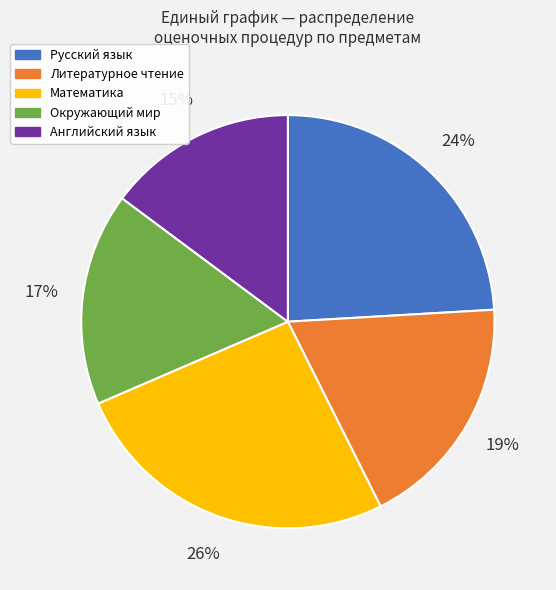

To the nearest percent, what is the difference between the largest and smallest slice percentages?

11%